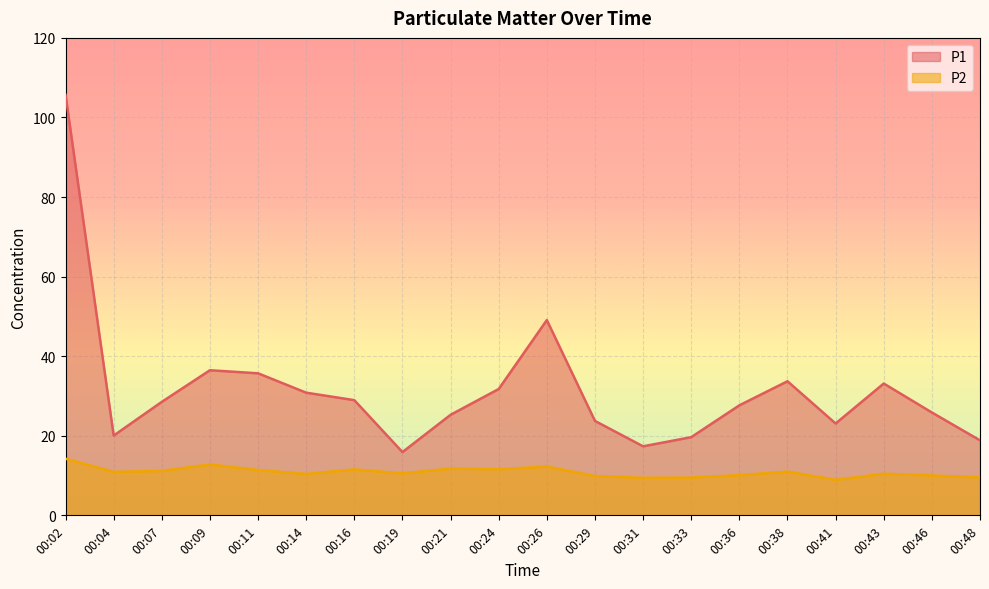

How many distinct data groups are displayed?

2